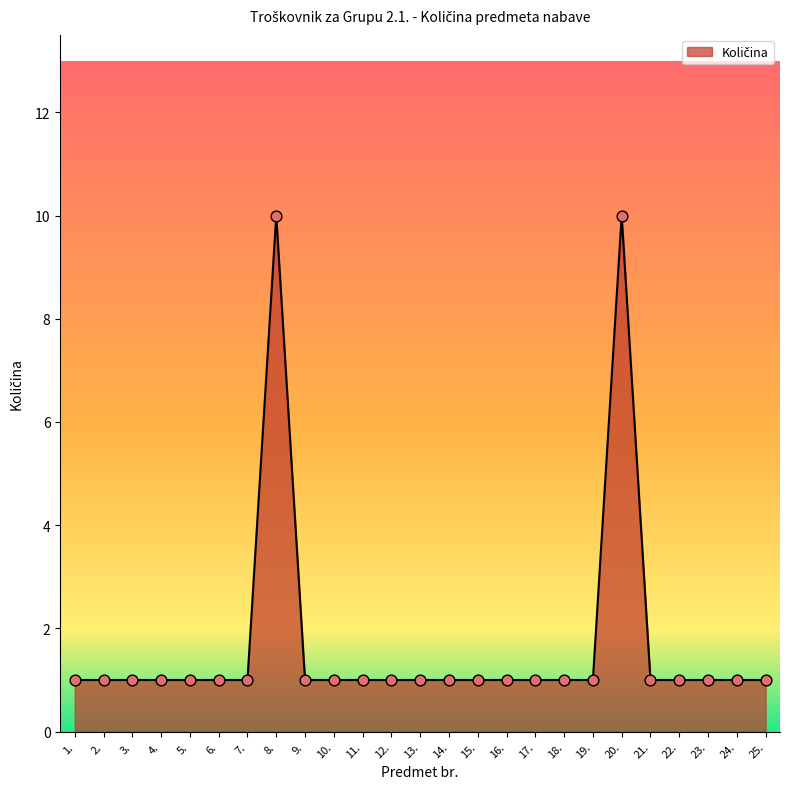

Between 25. and 20., which is larger?

20.